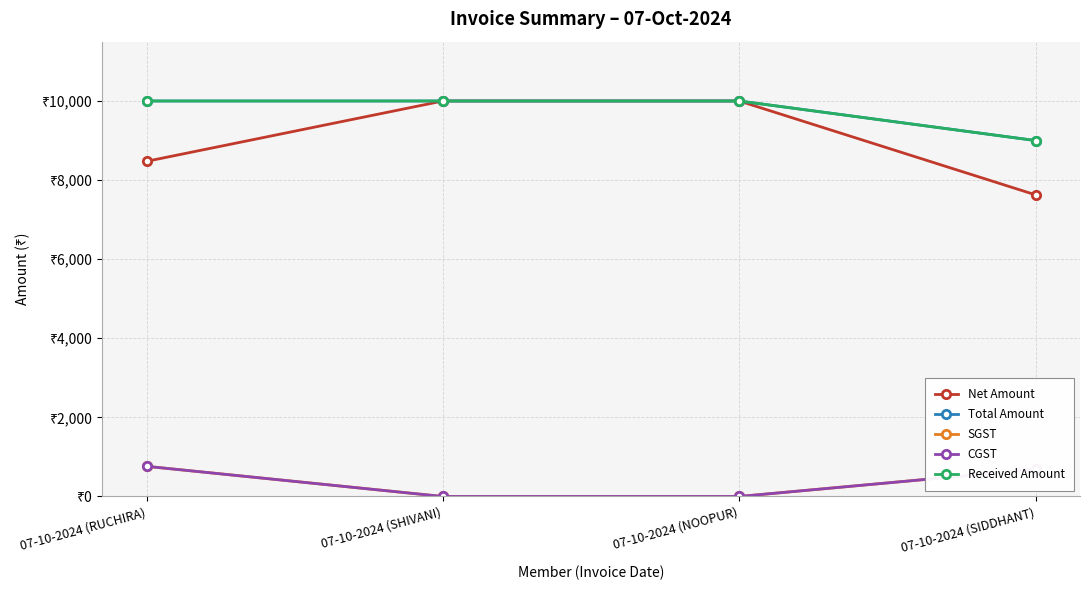

Is the value of SGST at 07-10-2024 (NOOPUR) greater than the value of Total Amount at 07-10-2024 (NOOPUR)?

No